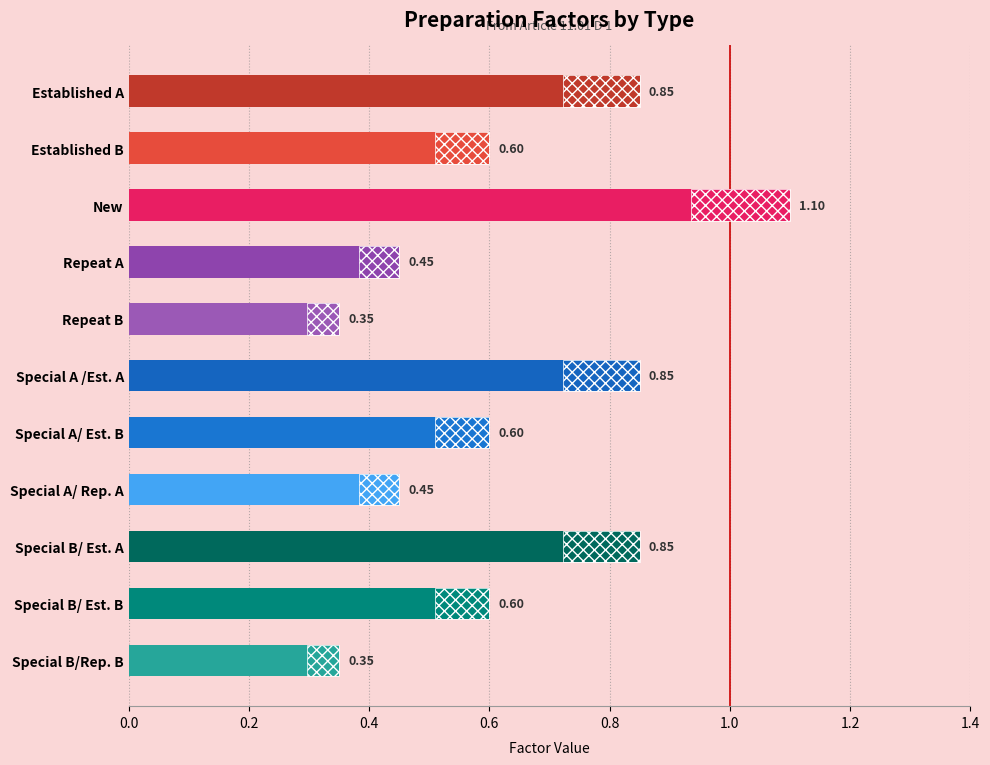

Reading left to right, what are all the values shown in this chart?

0.8	0.6	1.1	0.5	0.3	0.8	0.6	0.5	0.8	0.6	0.3